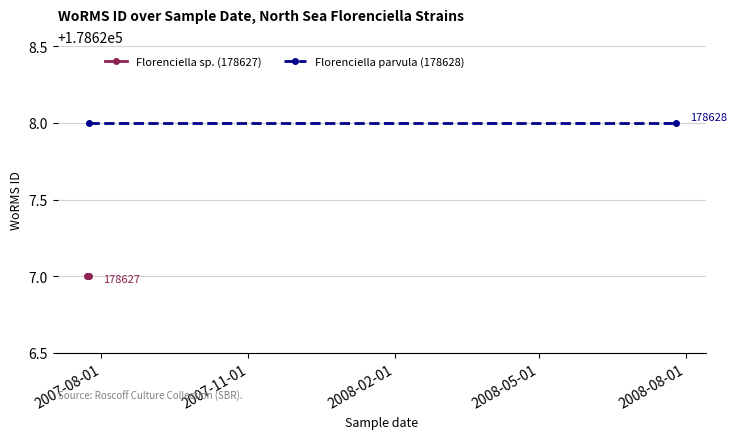

Is it true that Florenciella sp. (178627) equals 283612 at 2007-11-01?

False